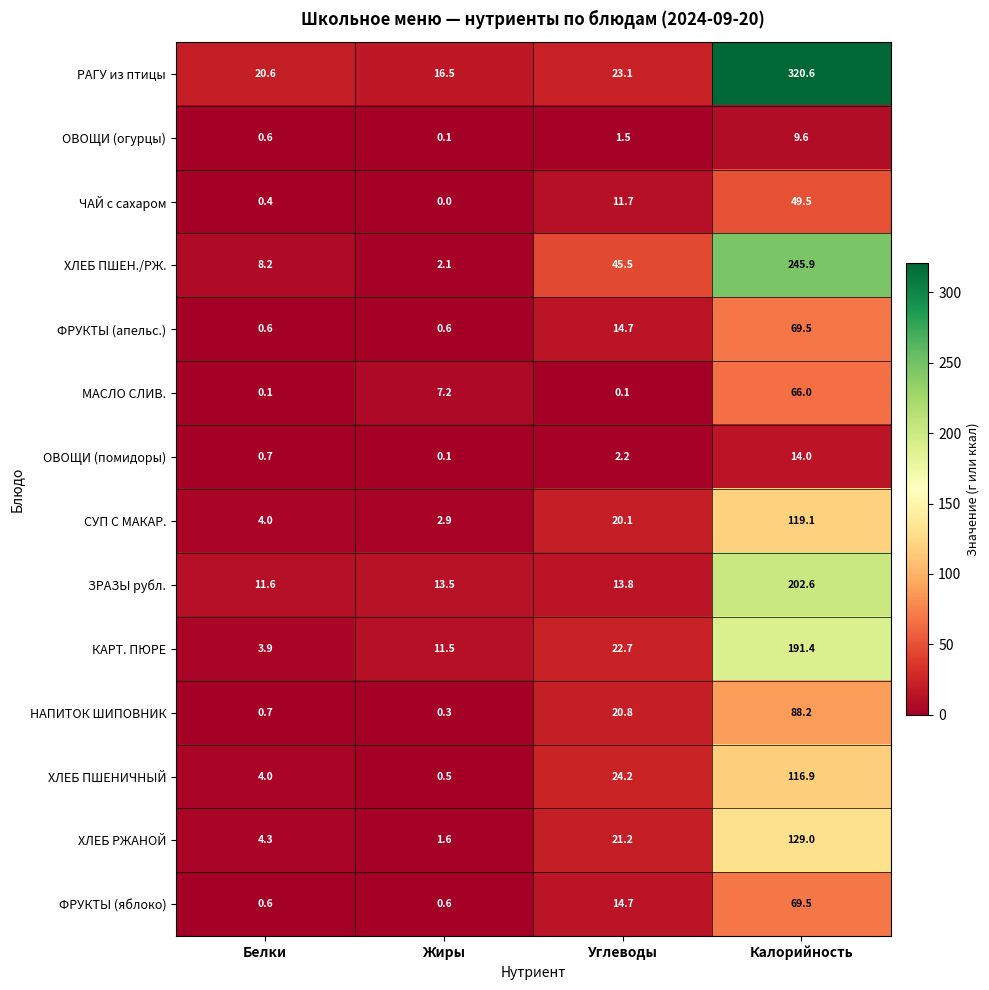

What is the sum of all ОВОЩИ (помидоры) values?

17.0